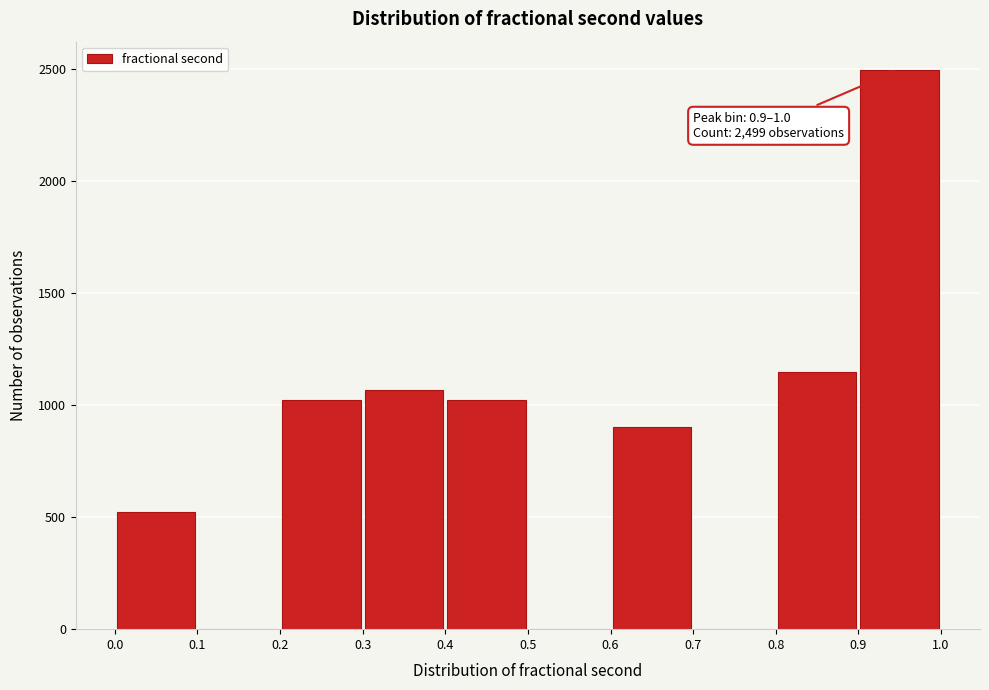

Over which range of the x-axis is the bar tallest?

0.9 to 1.0